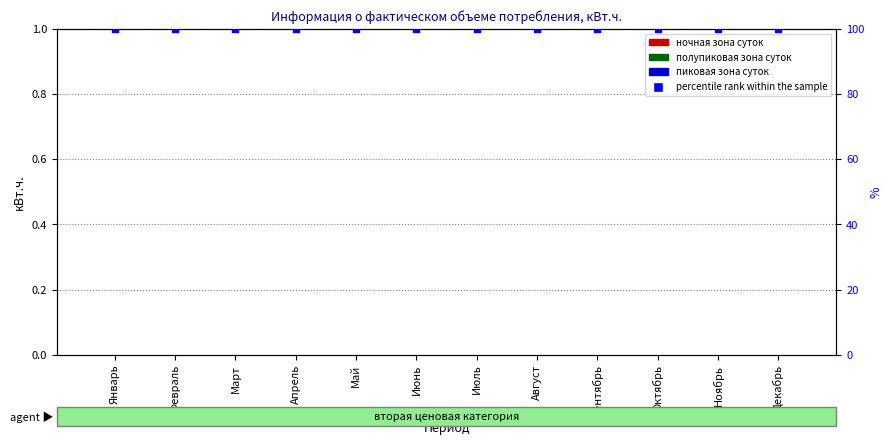

What are all the series names shown in the legend?

ночная зона суток, полупиковая зона суток, пиковая зона суток, percentile rank within the sample